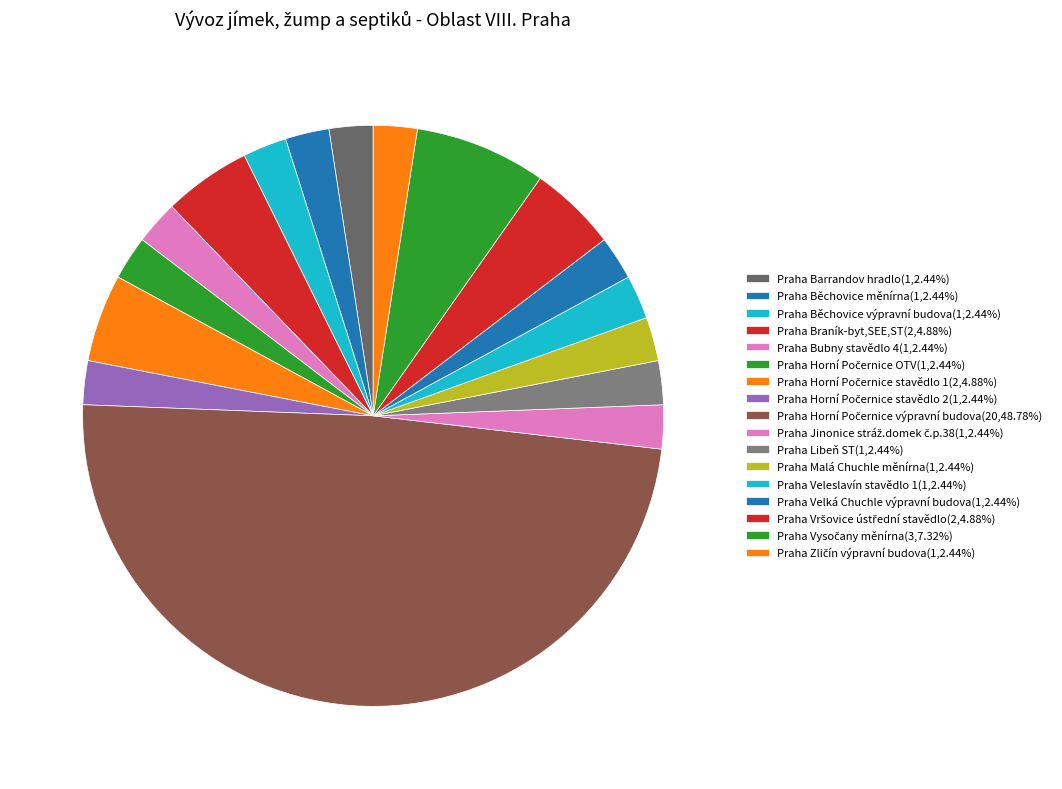

Count the number of slices in the pie.

17